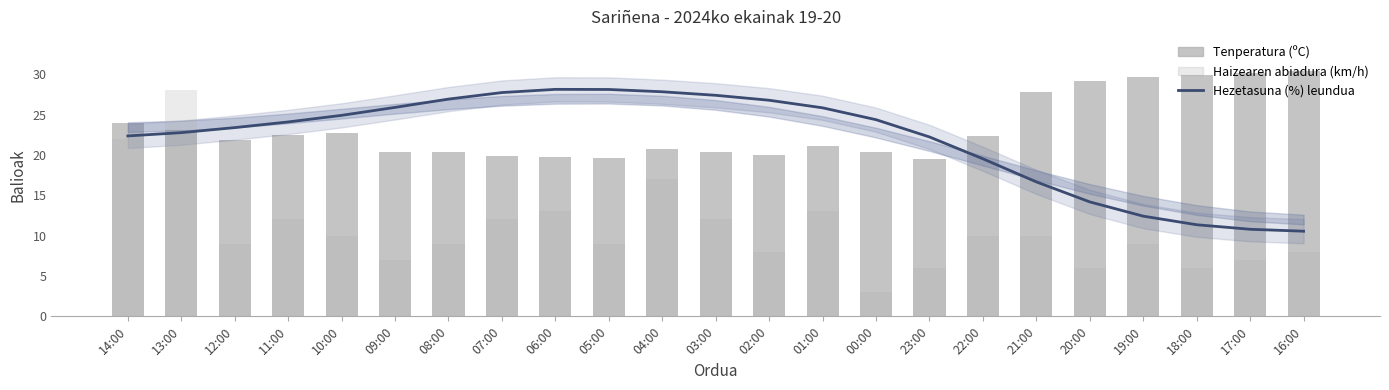

How many categories are shown in the chart?

23